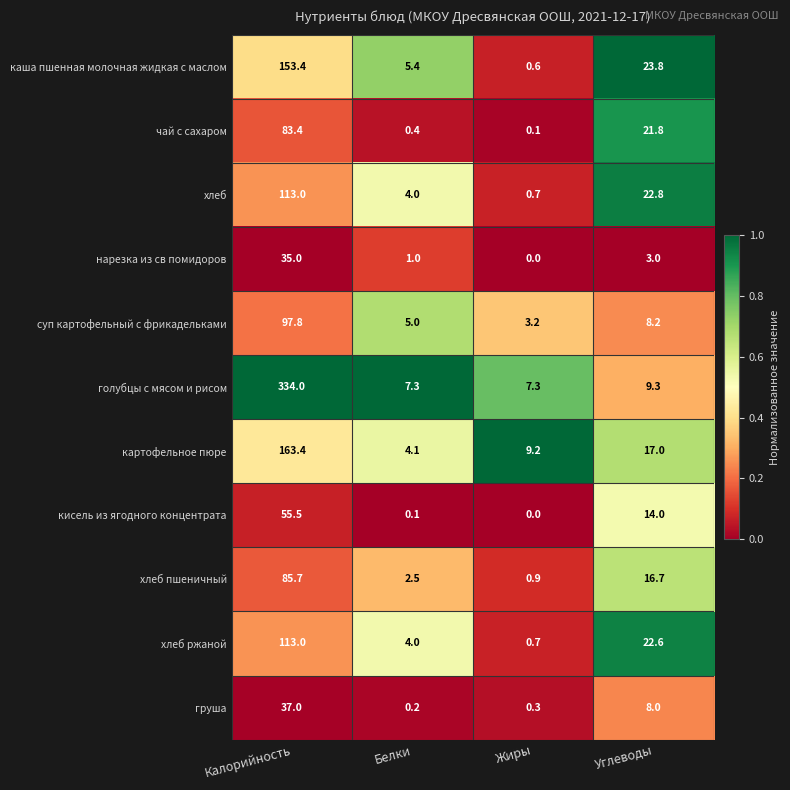

Count the number of data series in this chart.

11